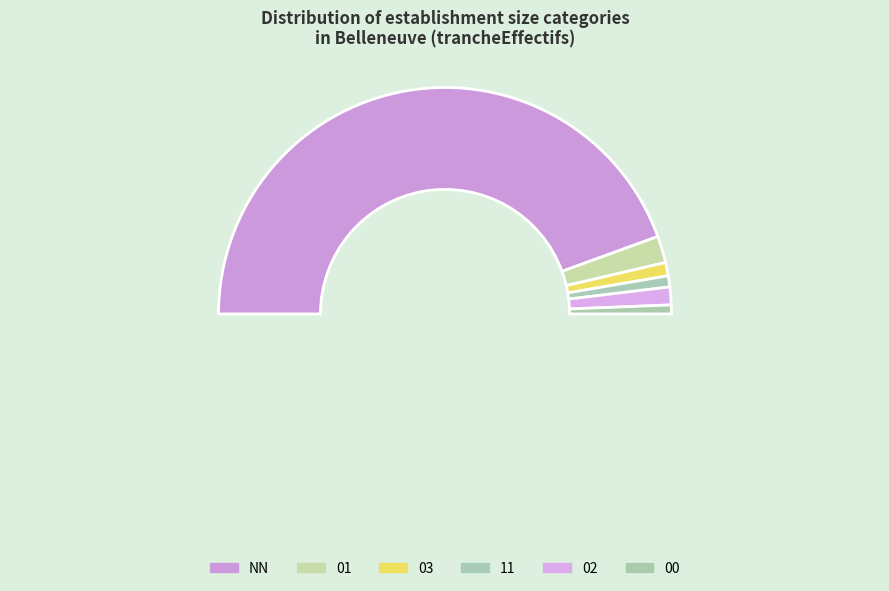

Which slice is the smallest?

00